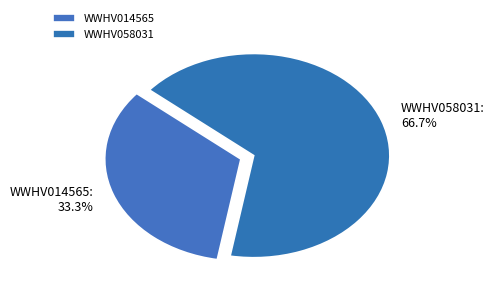

To the nearest percent, what is the difference between the largest and smallest slice percentages?

33%